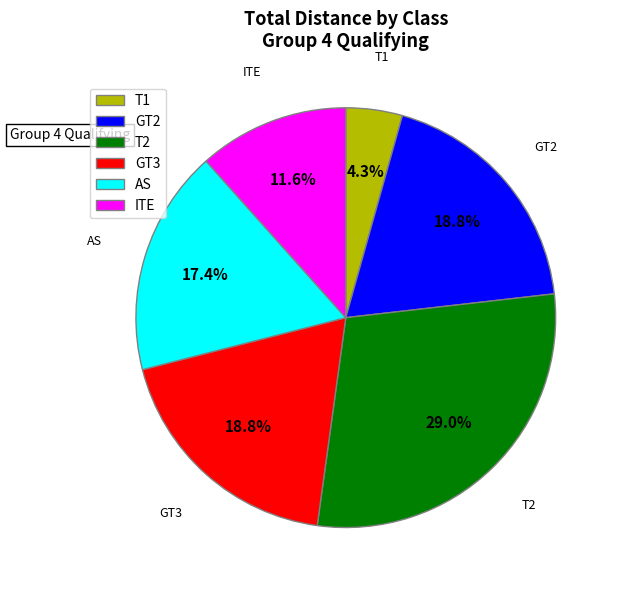

How many slices are in this pie chart?

6